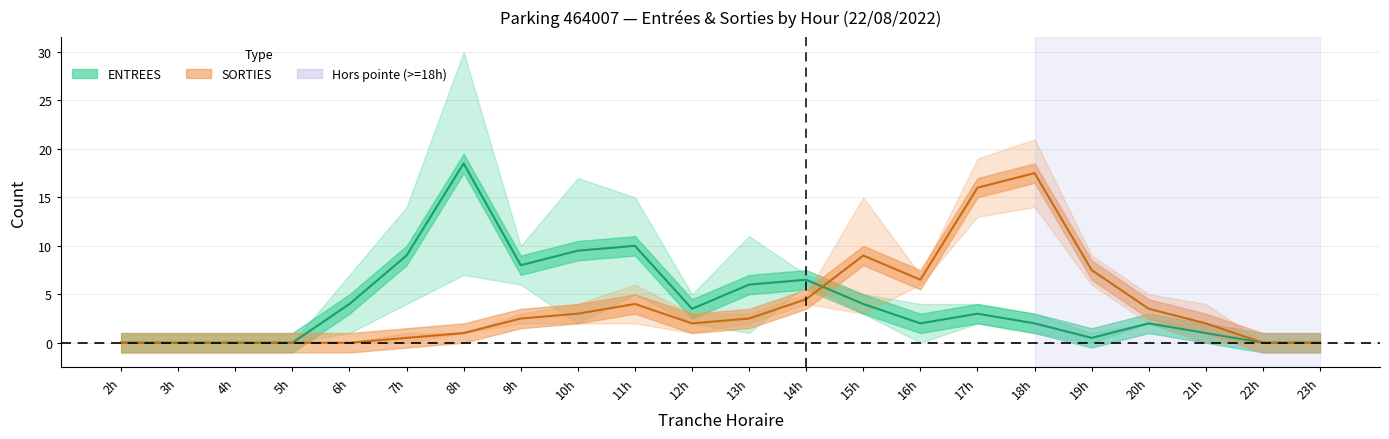

Reading left to right, extract all data points from this chart.

ENTREES mid: 0.0	0.0	0.0	0.0	4.0	9.0	18.5	8.0	9.5	10.0	3.5	6.0	6.5	4.0	2.0	3.0	2.0	0.5	2.0	1.0	0.0	0.0
SORTIES mid: 0.0	0.0	0.0	0.0	0.0	0.5	1.0	2.5	3.0	4.0	2.0	2.5	4.5	9.0	6.5	16.0	17.5	7.5	3.5	2.0	0.0	0.0